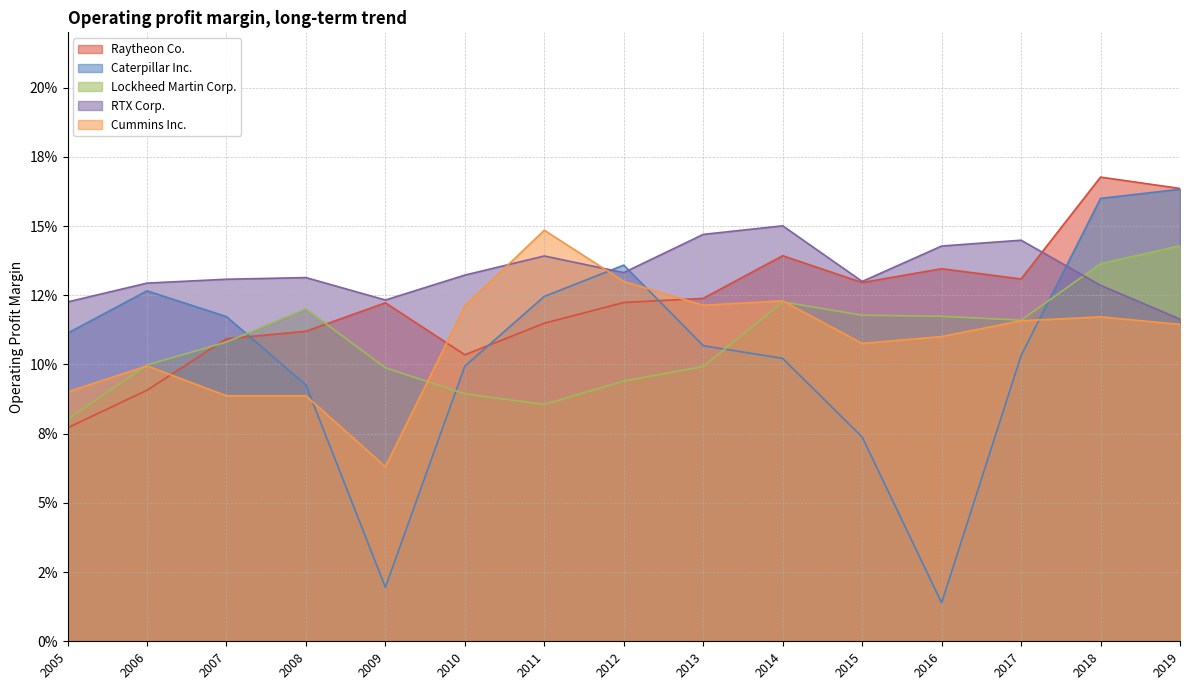

Is it true that Lockheed Martin Corp. equals 0.2 at 2012?

False